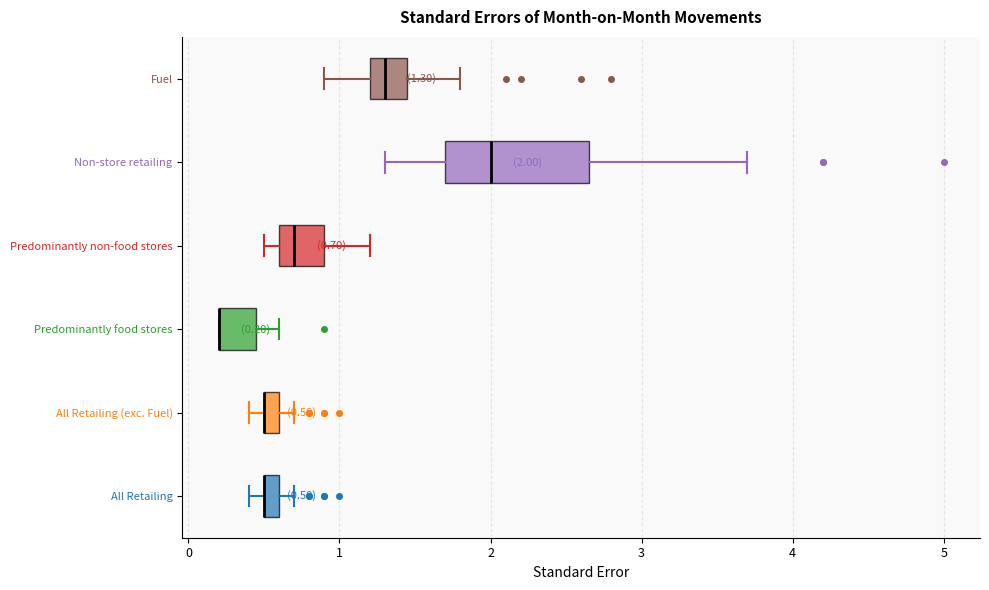

Which box is the widest, from its left edge to its right edge?

Non-store retailing